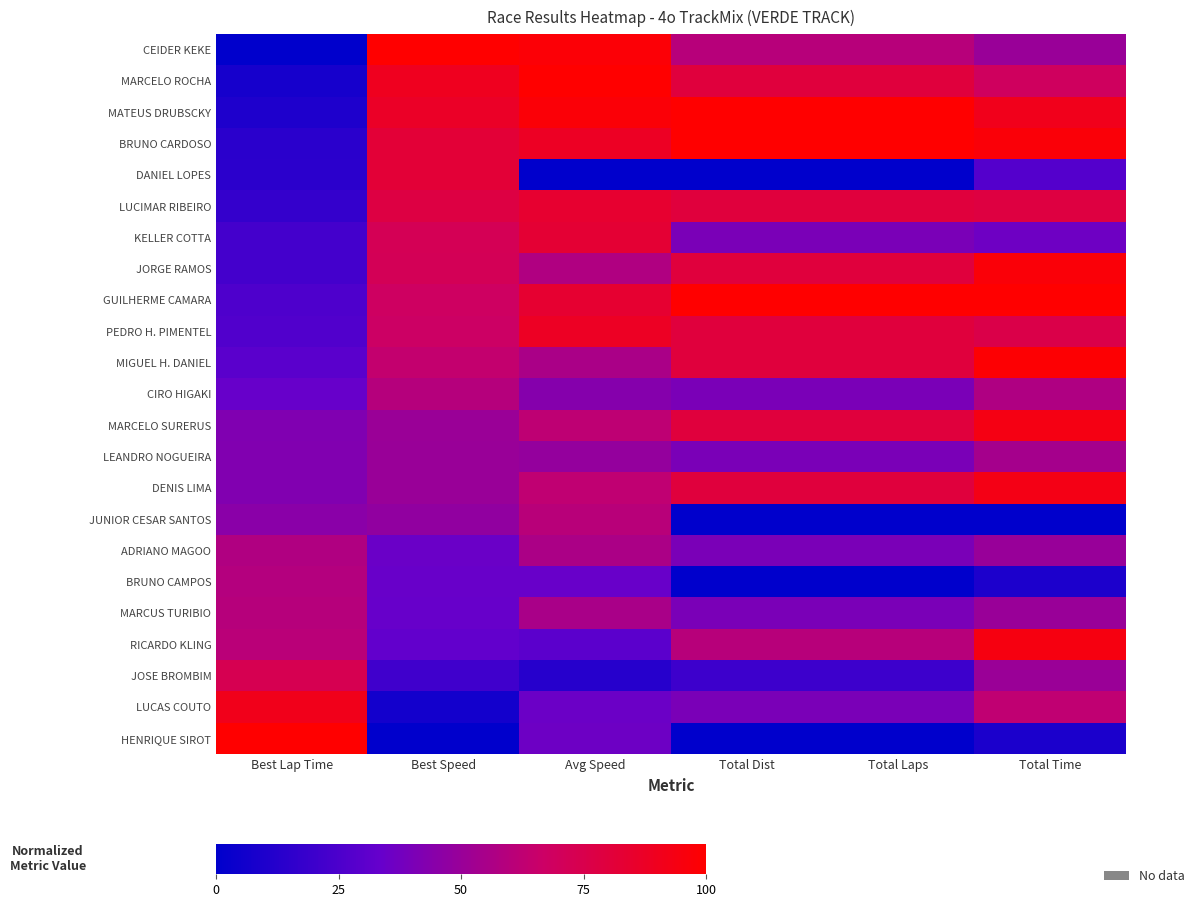

What is the difference between the highest and lowest values at Total Laps?

100.0